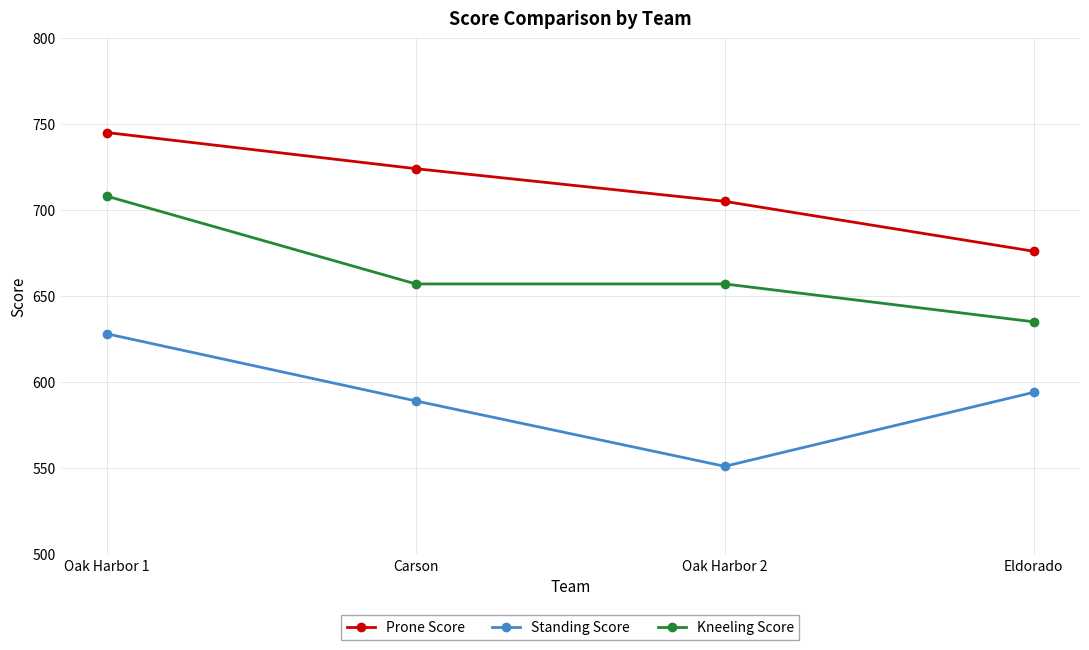

Which series changed the most between Carson and Oak Harbor 2?

Standing Score